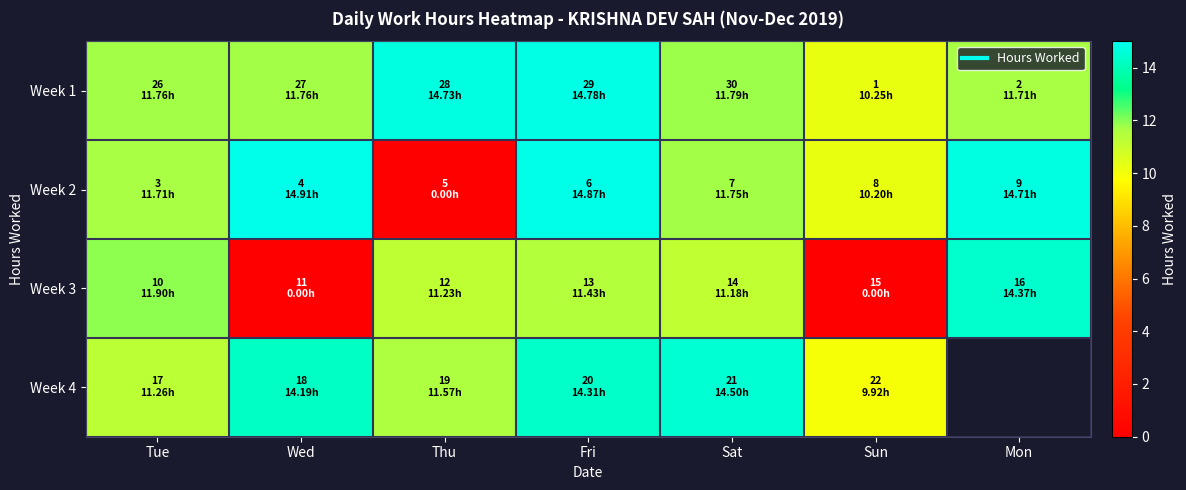

What is the difference between the Week 2 values at Mon and Thu?

14.7